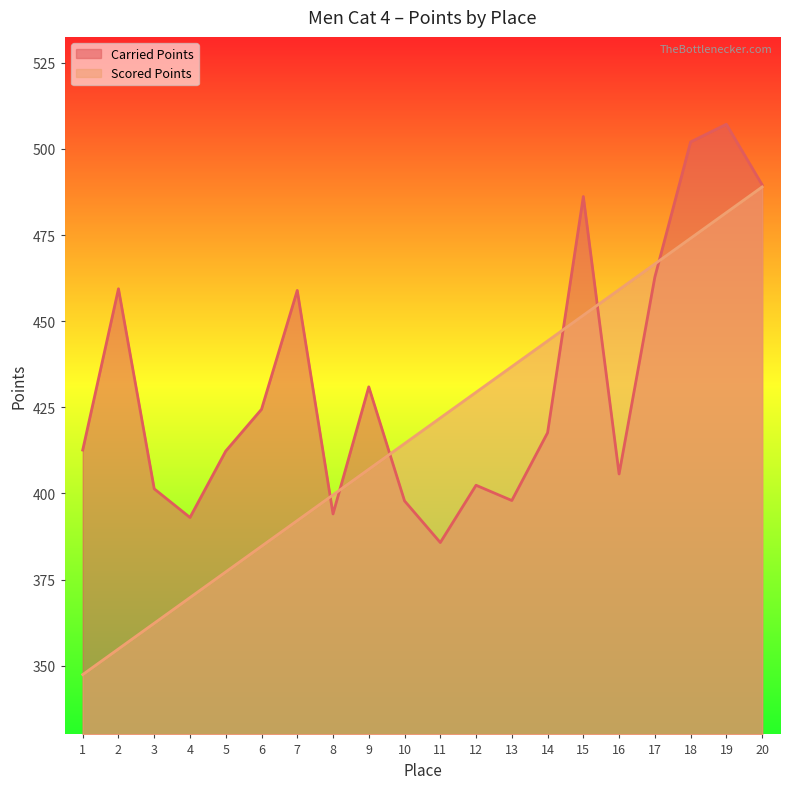

Which label corresponds to the largest value in the chart?

19